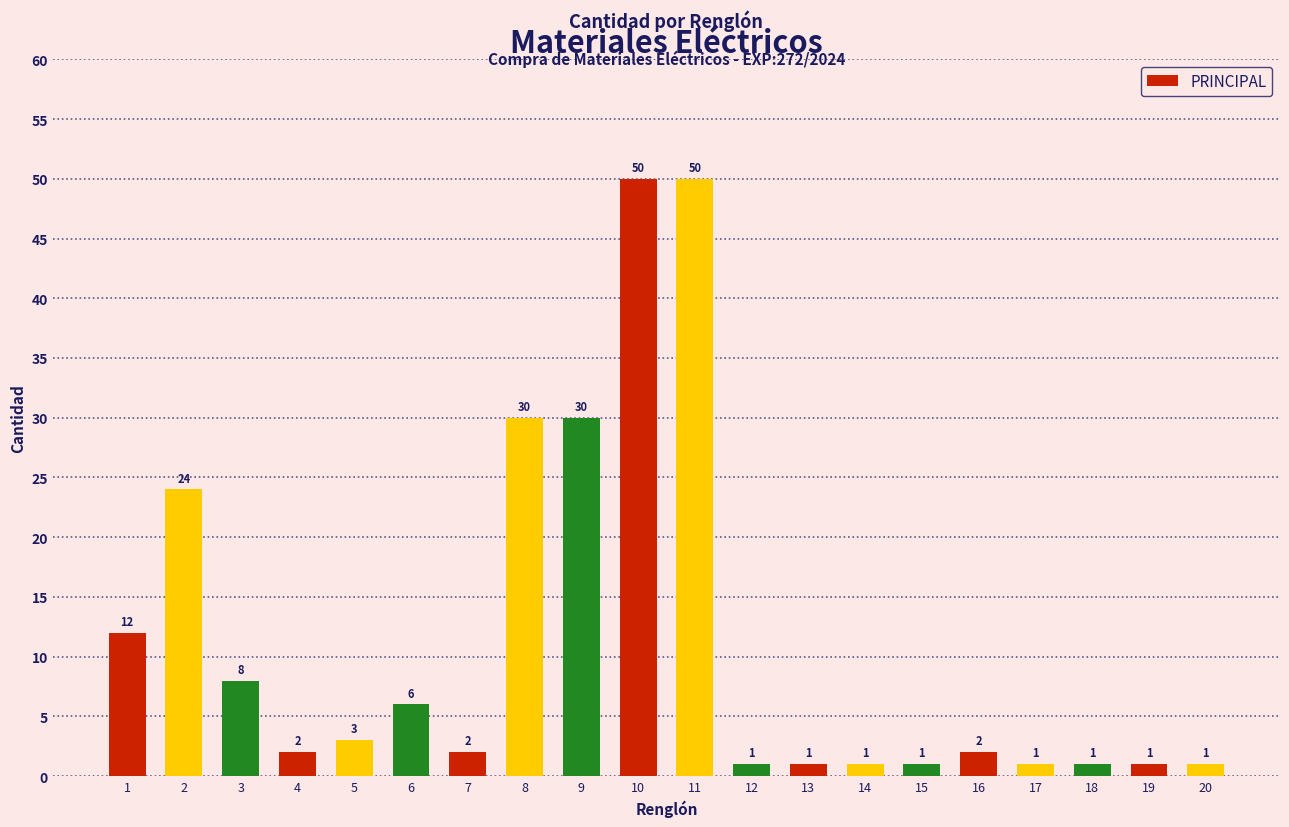

Reading right to left, list all the values displayed in this chart.

20=1	19=1	18=1	17=1	16=2	15=1	14=1	13=1	12=1	11=50	10=50	9=30	8=30	7=2	6=6	5=3	4=2	3=8	2=24	1=12